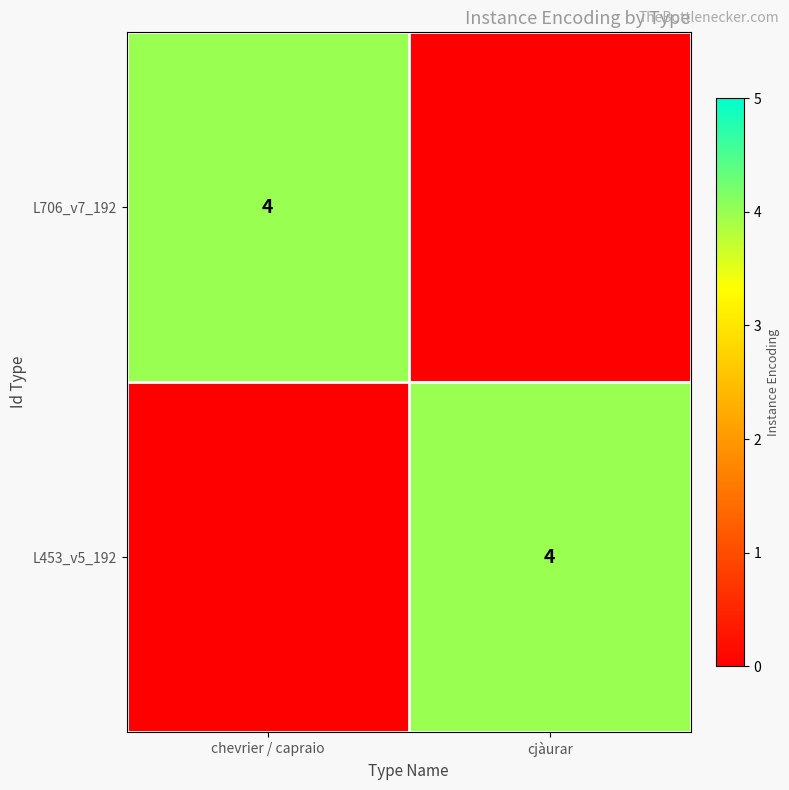

How many data points does each series have?

2